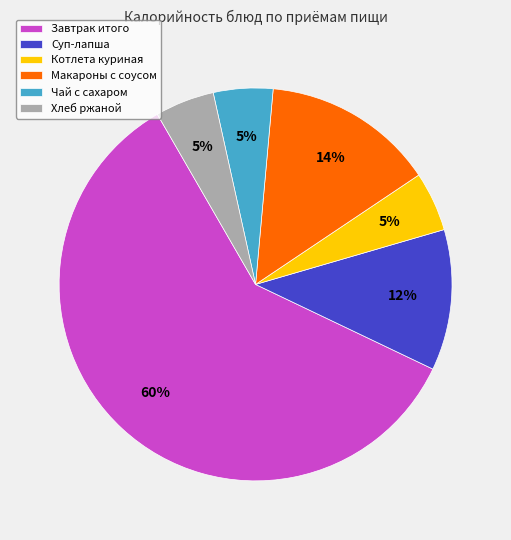

To the nearest percent, what is the average slice percentage?

17%